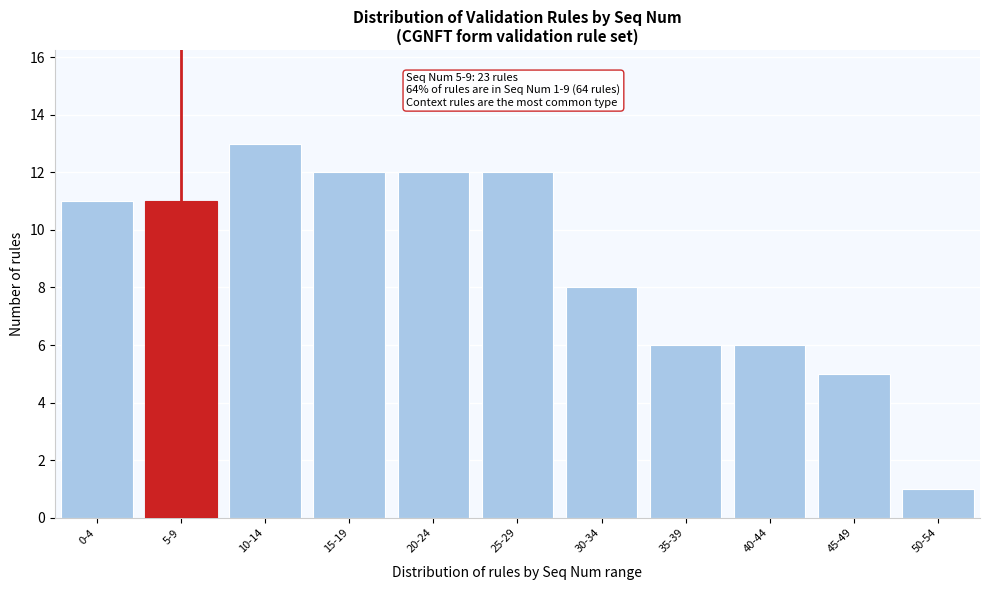

Reading left to right, what are all the values shown in this chart?

0-4=11	5-9=11	10-14=13	15-19=12	20-24=12	25-29=12	30-34=8	35-39=6	40-44=6	45-49=5	50-54=1